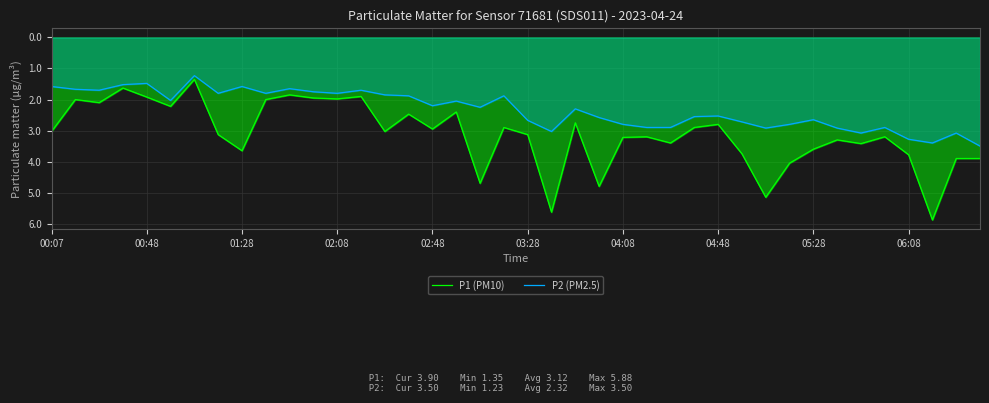

What are all the series names shown in the legend?

P1 (PM10), P2 (PM2.5)